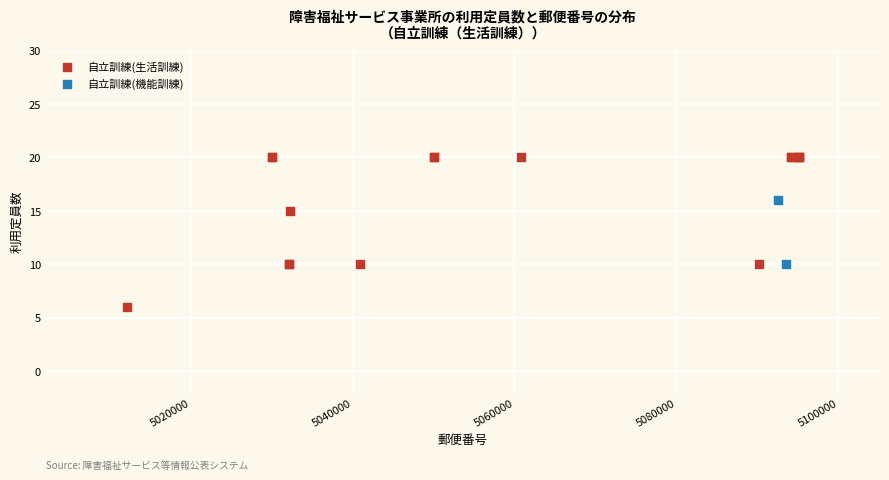

What are all the series names shown in the legend?

自立訓練(生活訓練), 自立訓練(機能訓練)